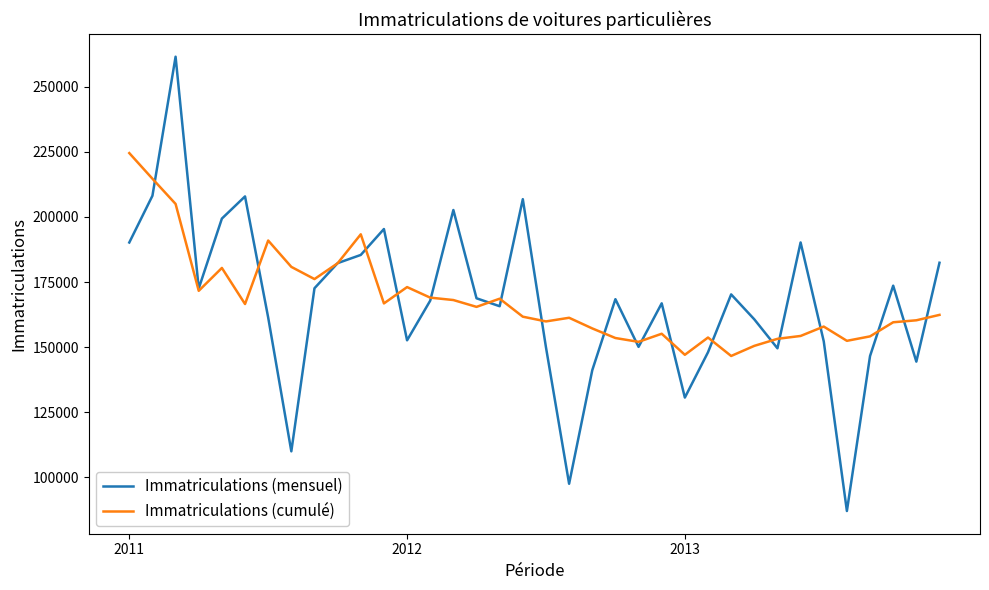

What is the greatest value displayed?

261578